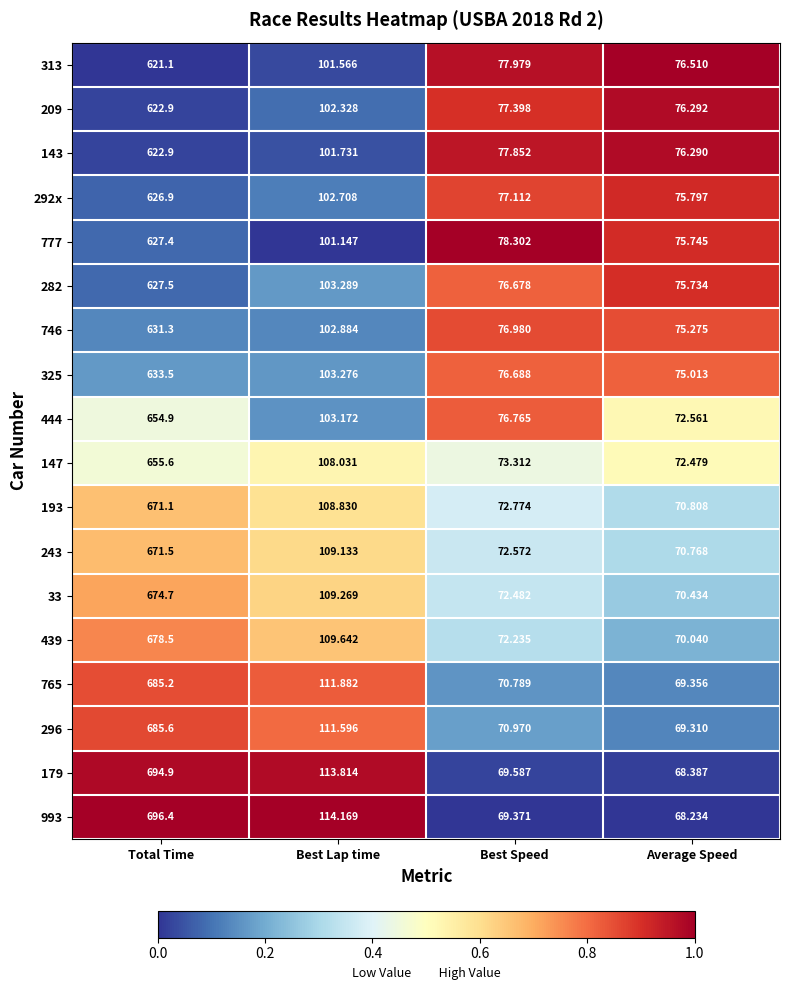

Which category has the highest value across all series?

Total Time